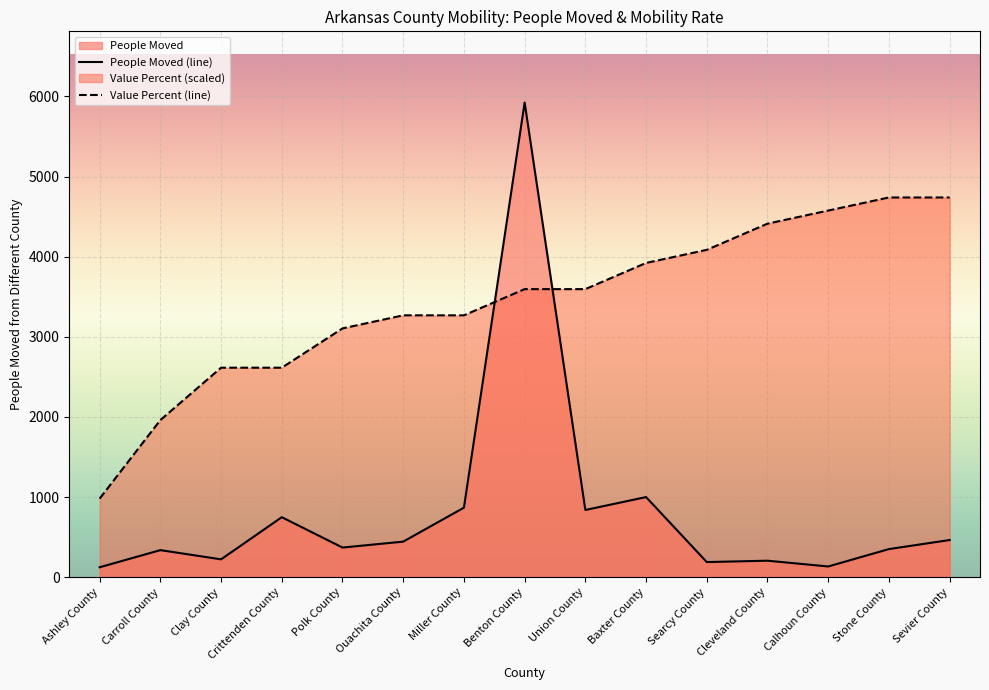

What is the sum of all People Moved (line) values?

12223.0